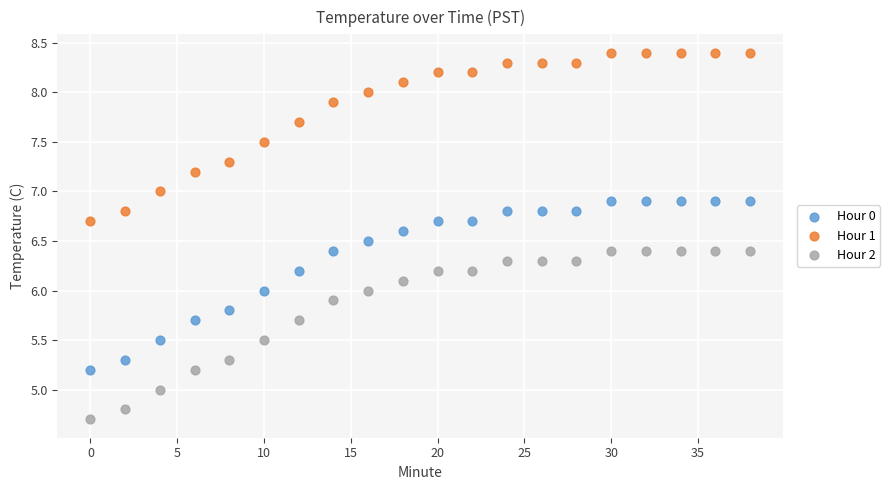

Across all data points, what is the range of X values (max minus min)?

38.0